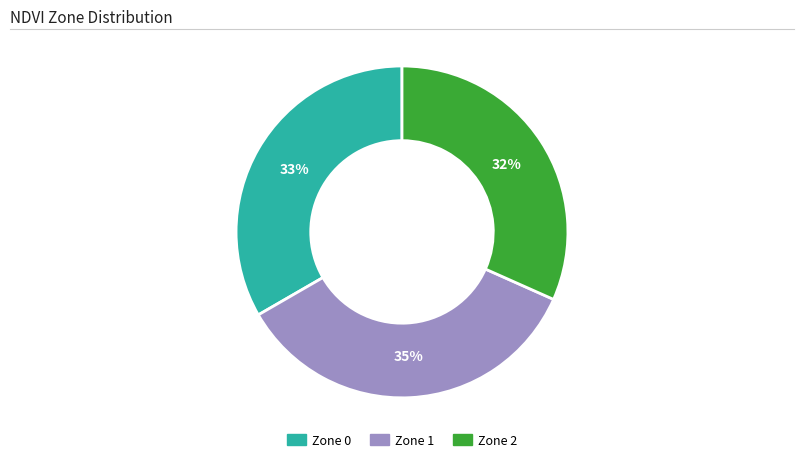

To the nearest percent, what percentage of the pie is Zone 1?

35%